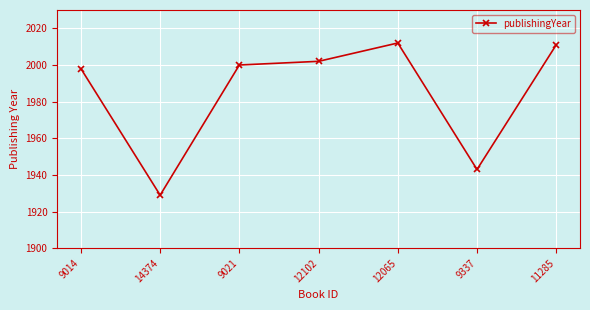

Does the chart display data point markers on the line(s)?

Yes